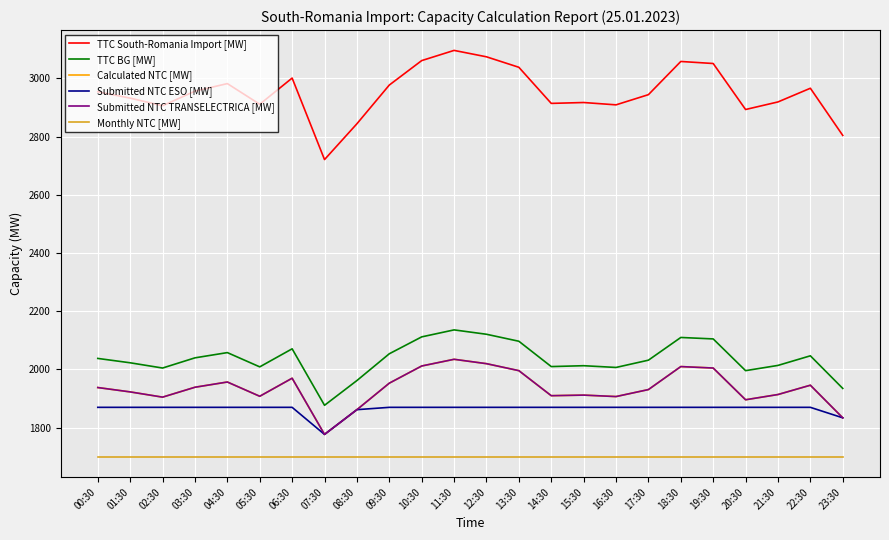

Is this an area chart (filled region under the line)?

No